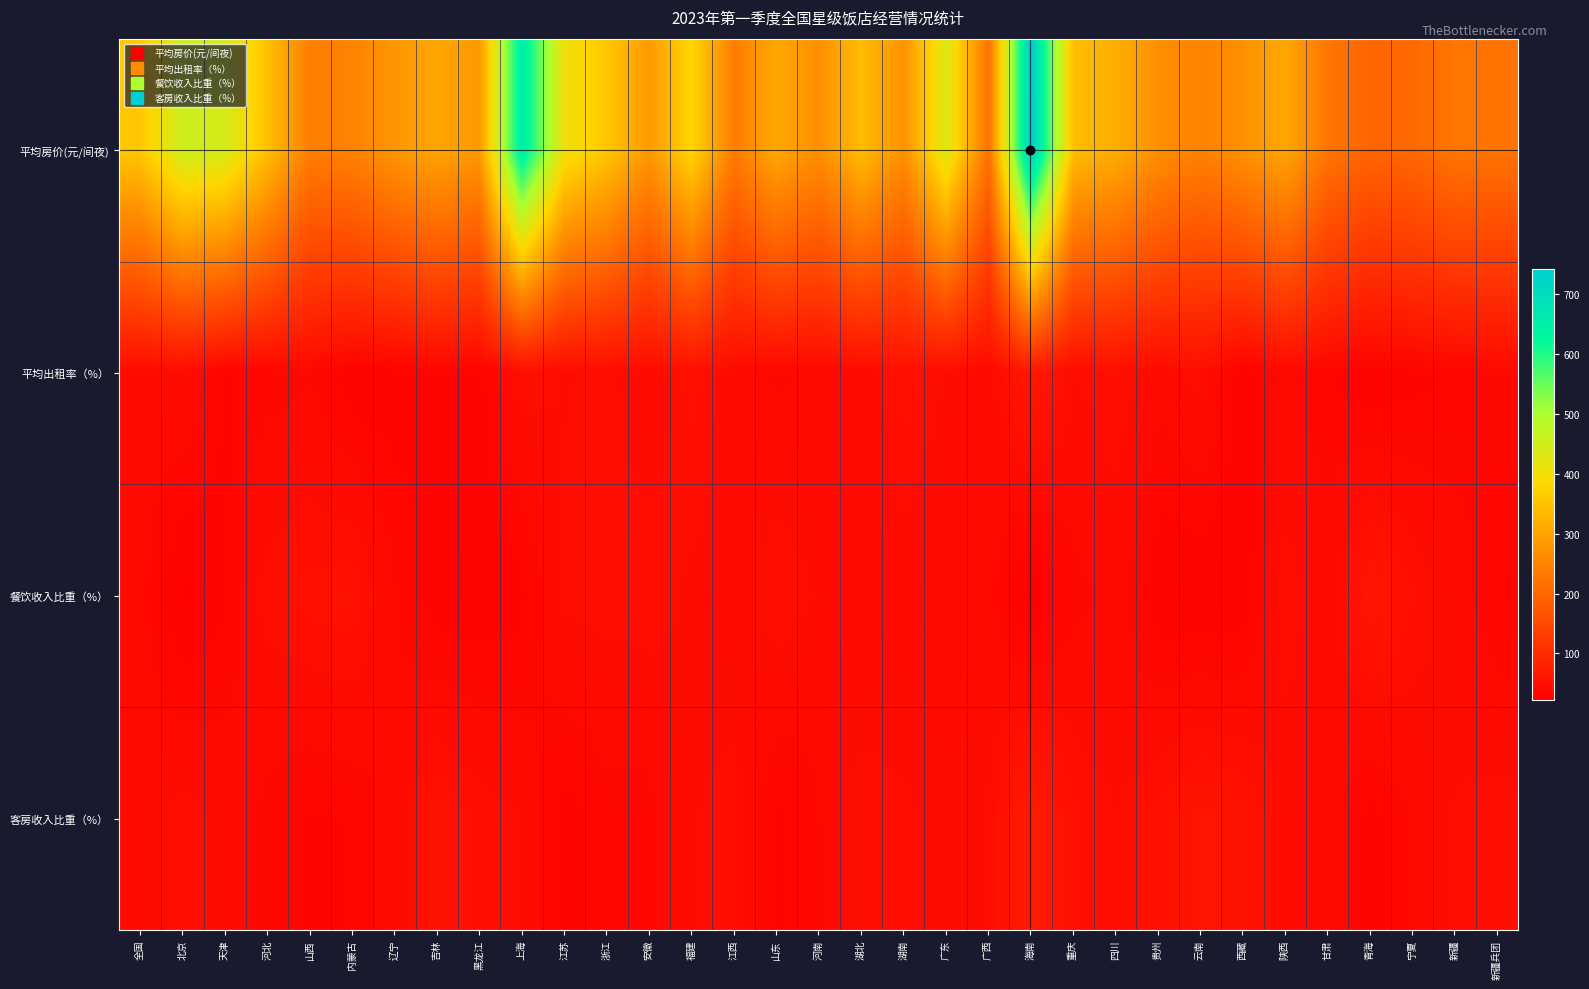

Rank the series at 贵州 from highest to lowest value.

平均房价(元/间夜), 客房收入比重（%）, 平均出租率（%）, 餐饮收入比重（%）